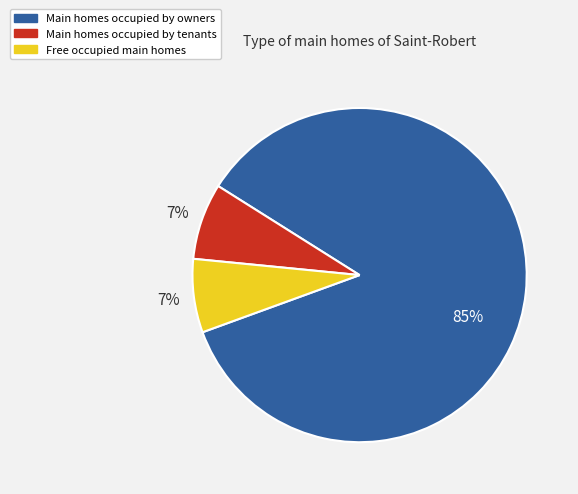

Is there any slice that represents more than half of the pie?

Yes